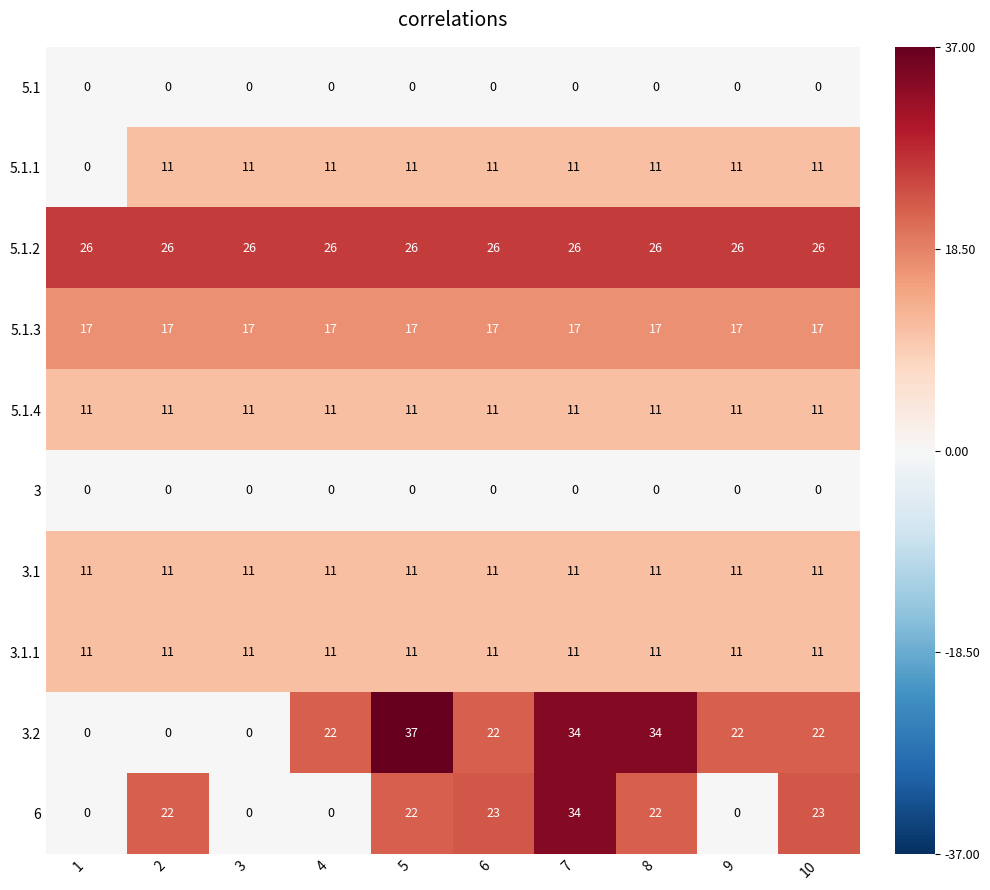

What is the approximate value of 5.1.4 at 5?

11